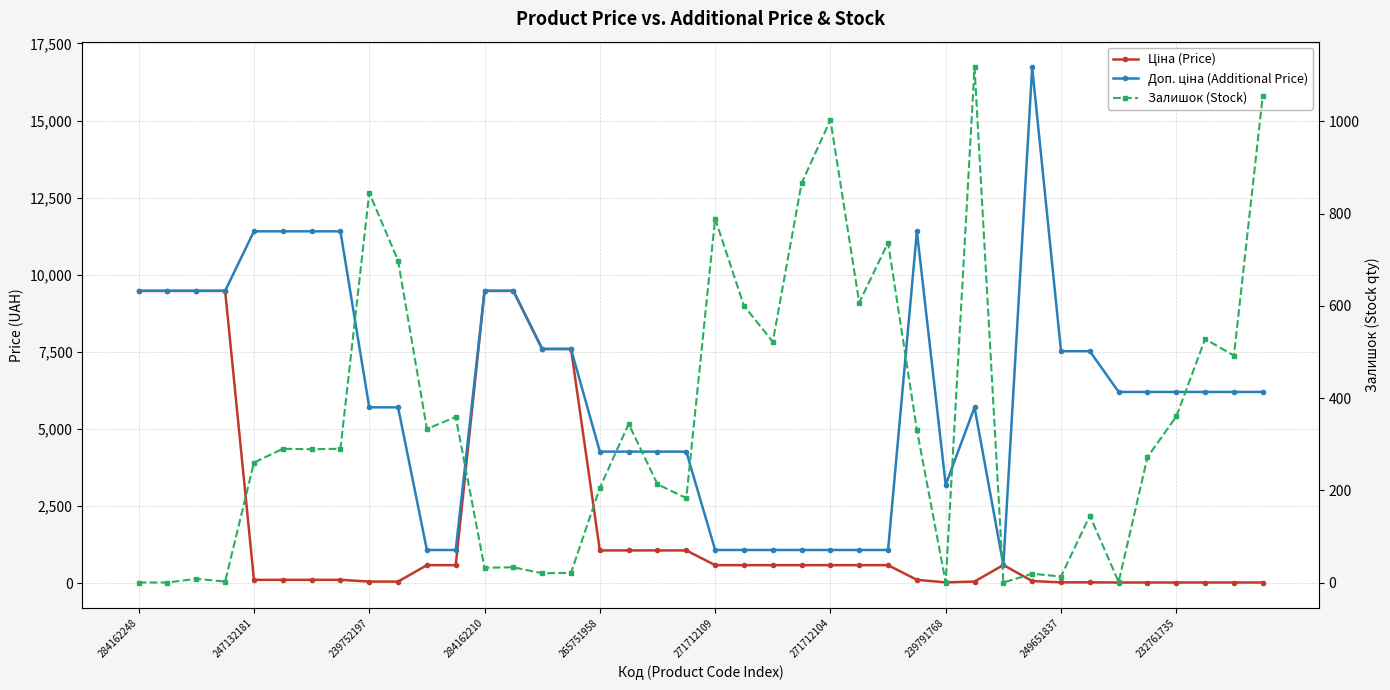

How many interior local peaks does the Доп. ціна (Additional Price) series have?

3